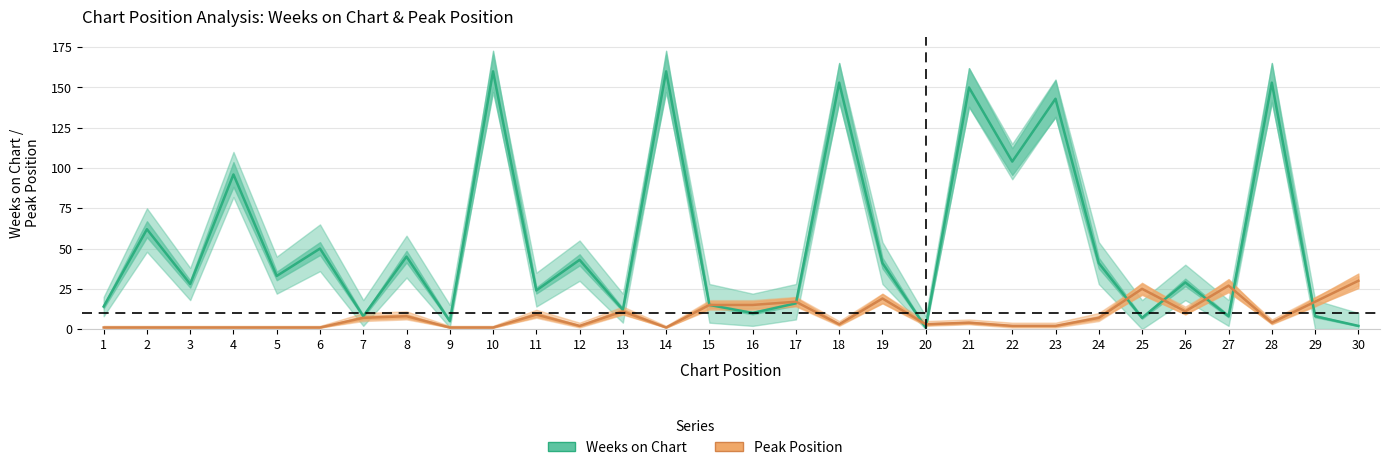

How many intersections are there between Weeks on Chart and Peak Position?

8